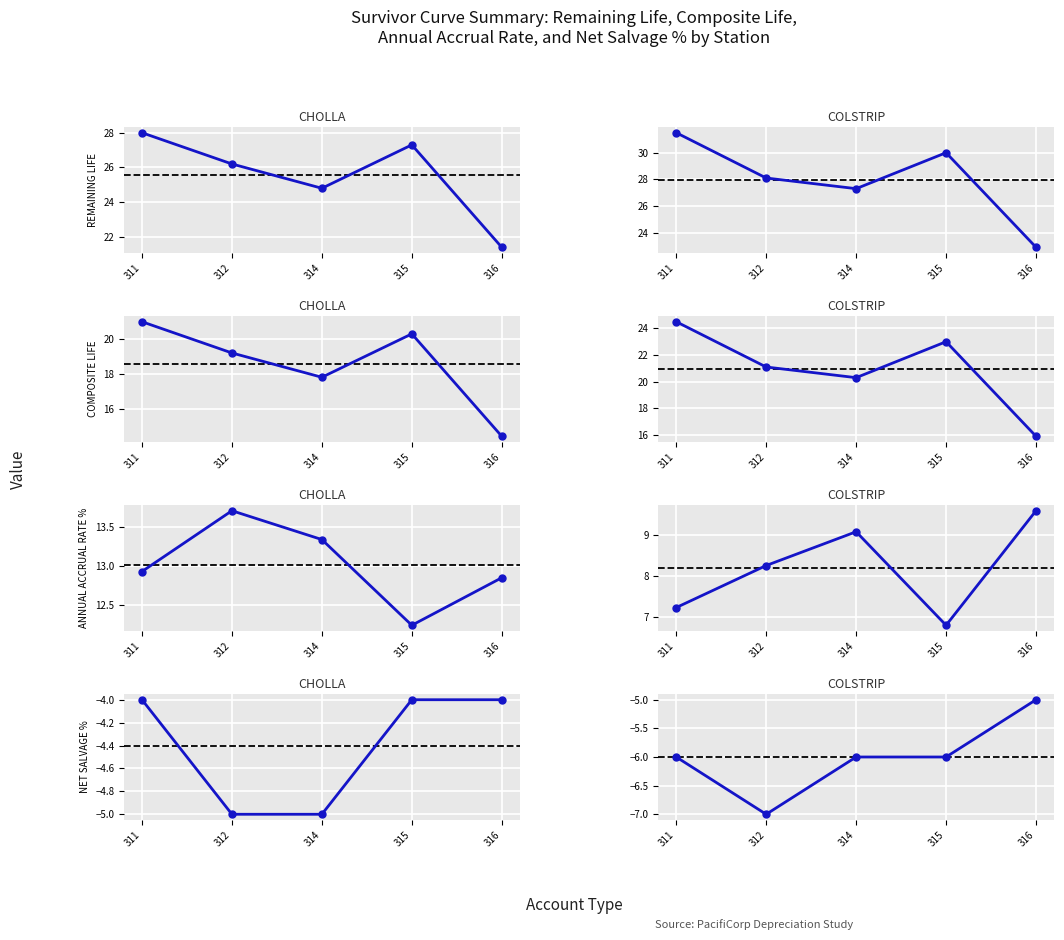

True or false: REMAINING LIFE has a value of 31.5 at 311.

True